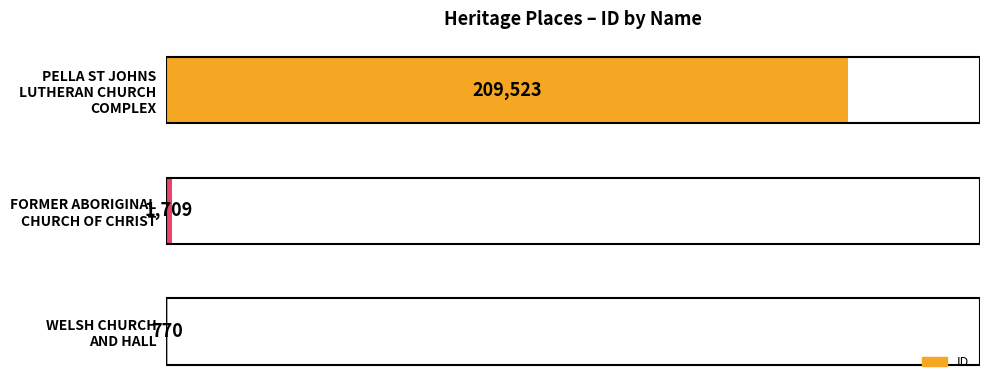

What is the sum of all values?

212002